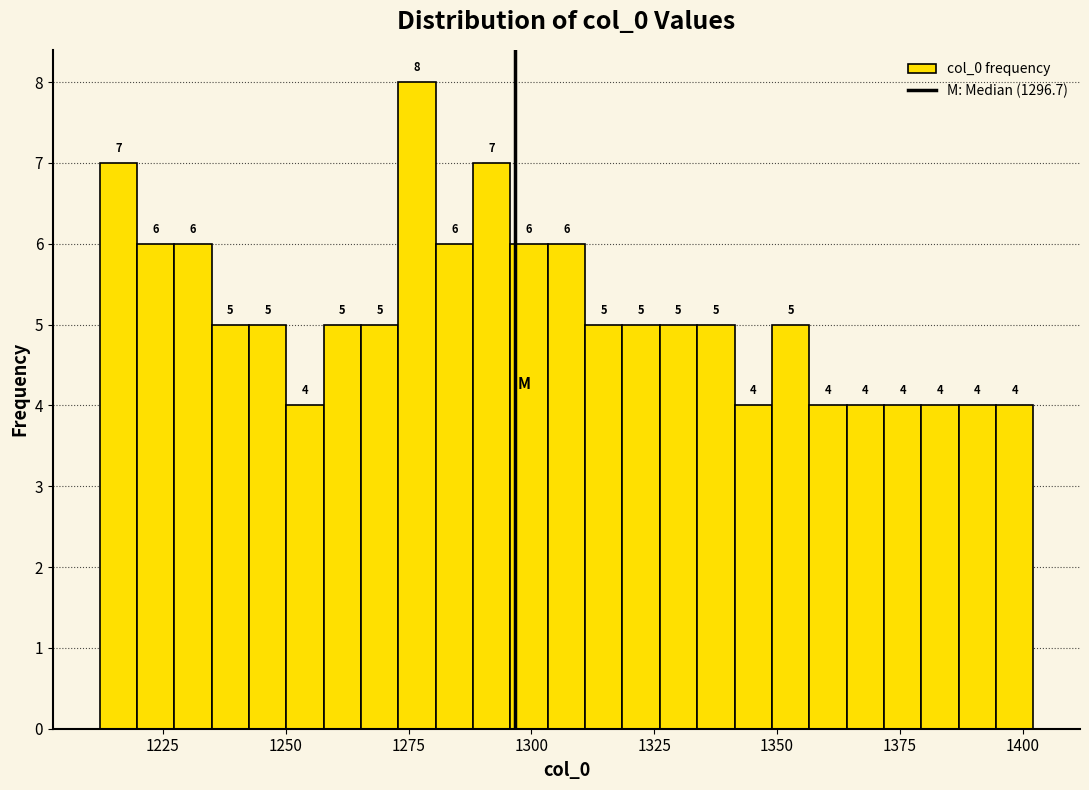

Around what value on the x-axis is the tallest bar? Give the approximate position of its centre, as read against the axis.

1275